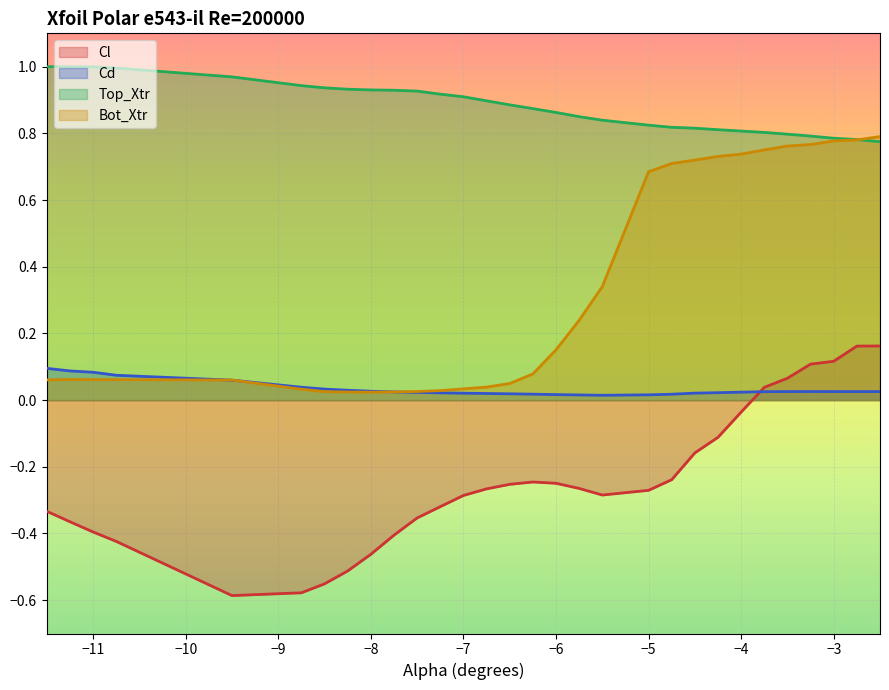

Between -8.0 and -6.5, which series saw the biggest shift?

Cl